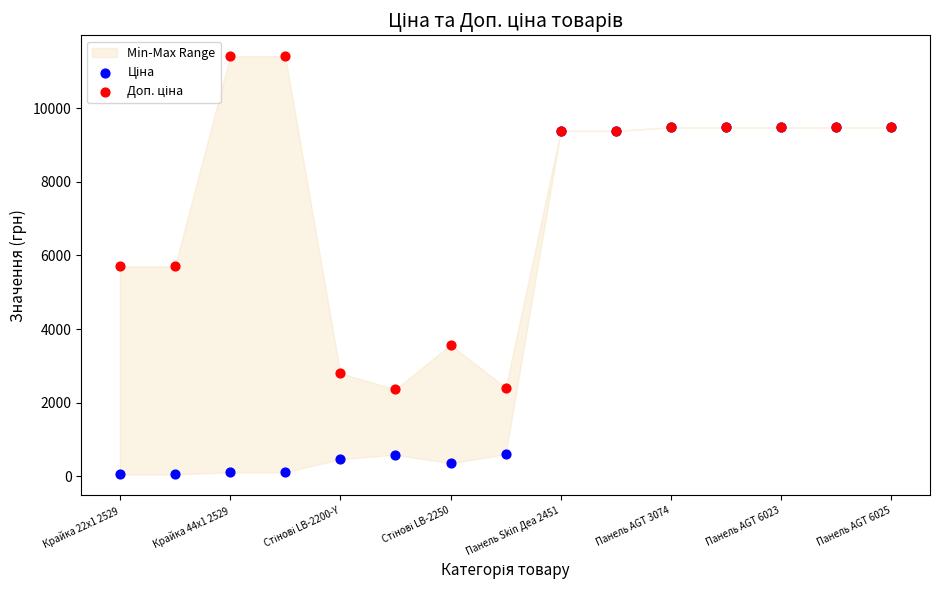

Which series contains the lowest Y value?

Ціна